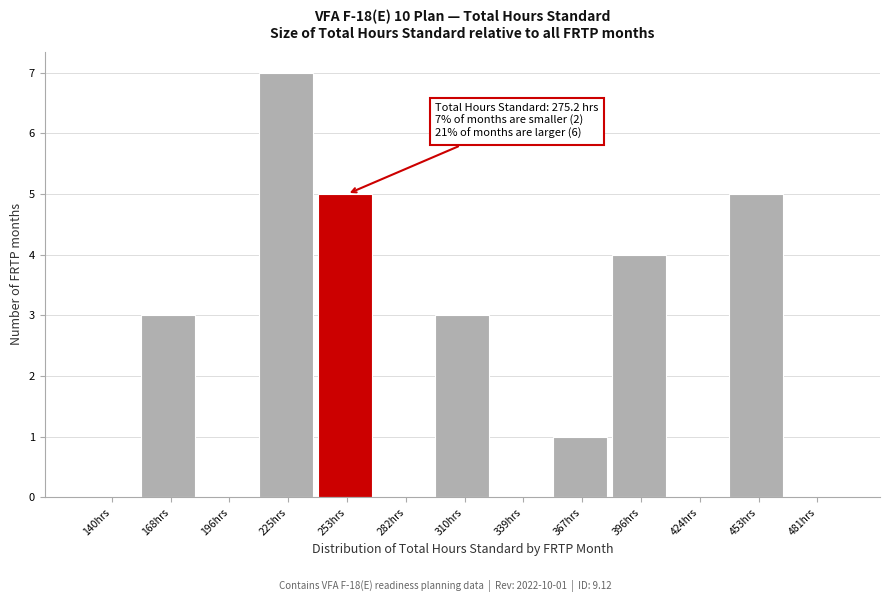

Reading right to left, extract all data points from this chart.

481hrs=0	453hrs=5	424hrs=0	396hrs=4	367hrs=1	339hrs=0	310hrs=3	282hrs=0	253hrs=5	225hrs=7	196hrs=0	168hrs=3	140hrs=0